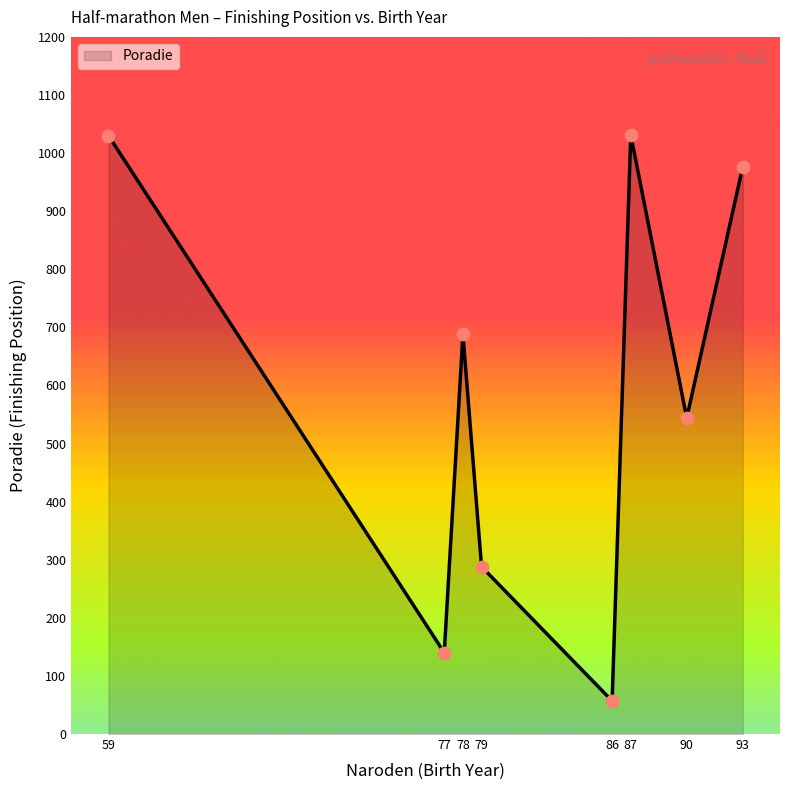

What is the change in value from 79 to 90?

+256